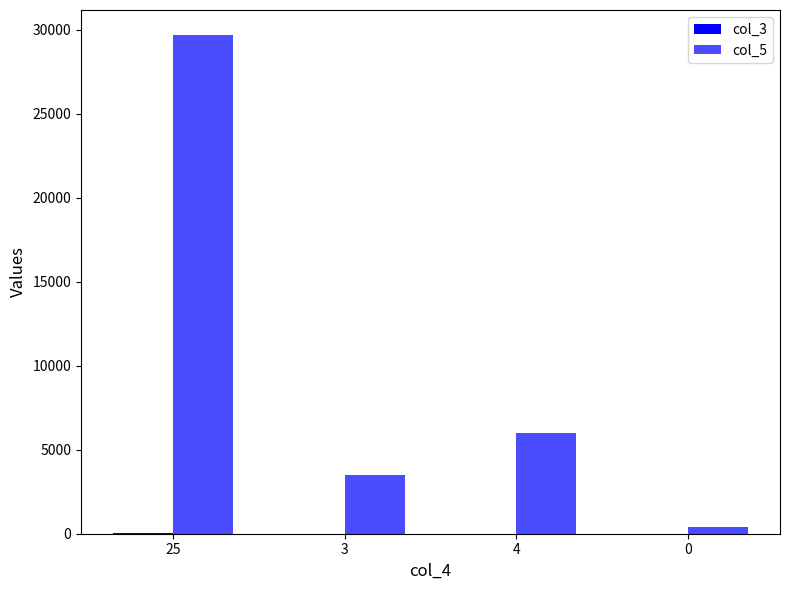

What position from the left is 4?

3